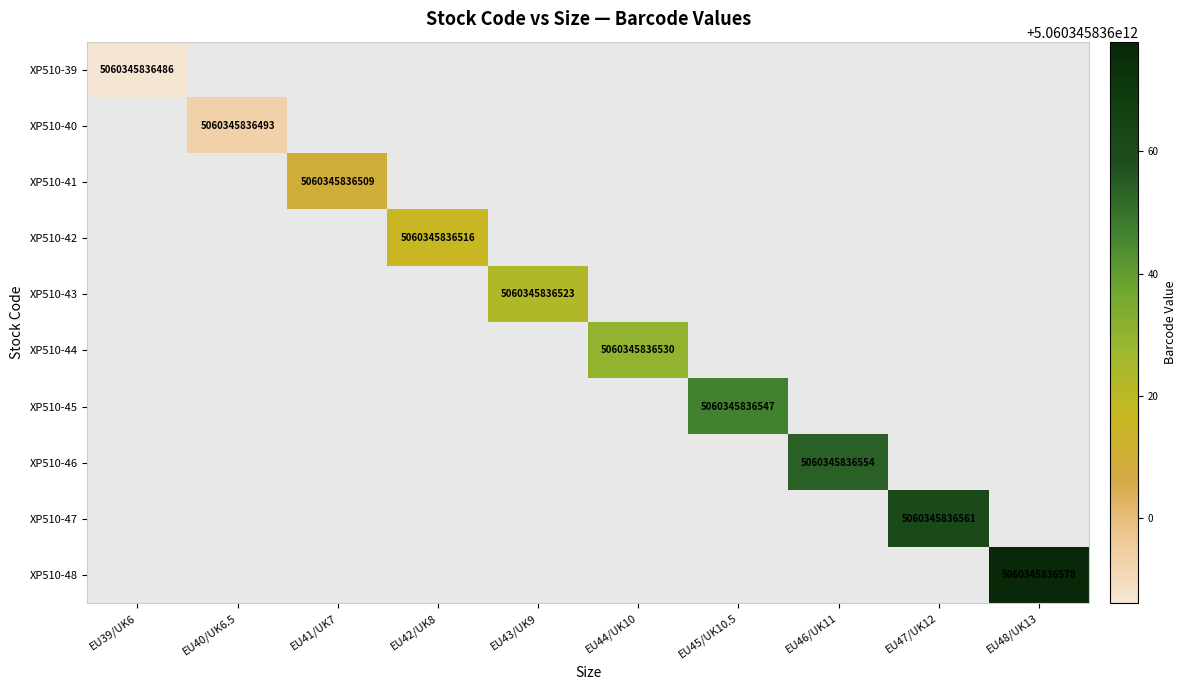

The value of XP510-43 at EU43/UK9 is 5060345836523. True or false?

True